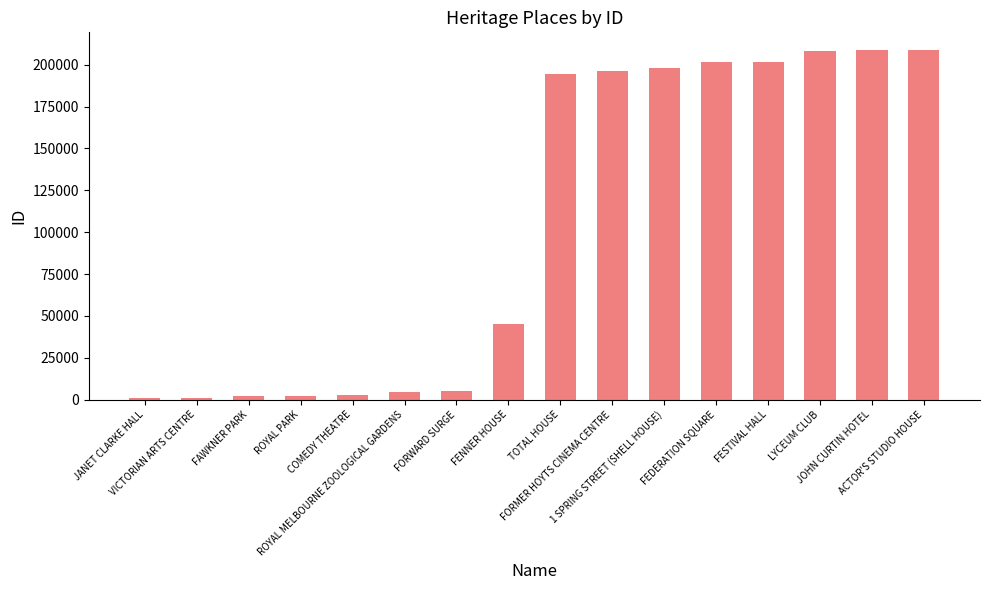

What is the average value?

105078